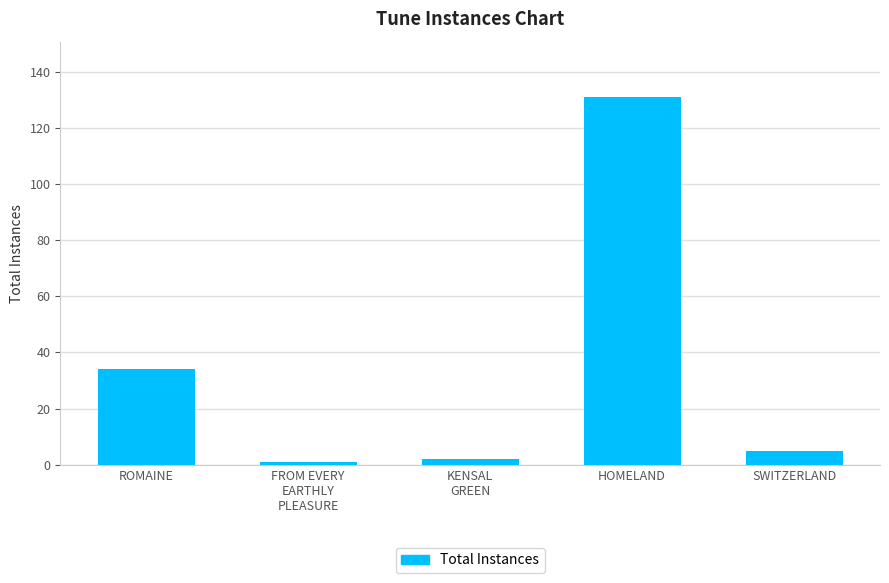

Reading right to left, transcribe all the data shown in this chart.

5	131	2	1	34